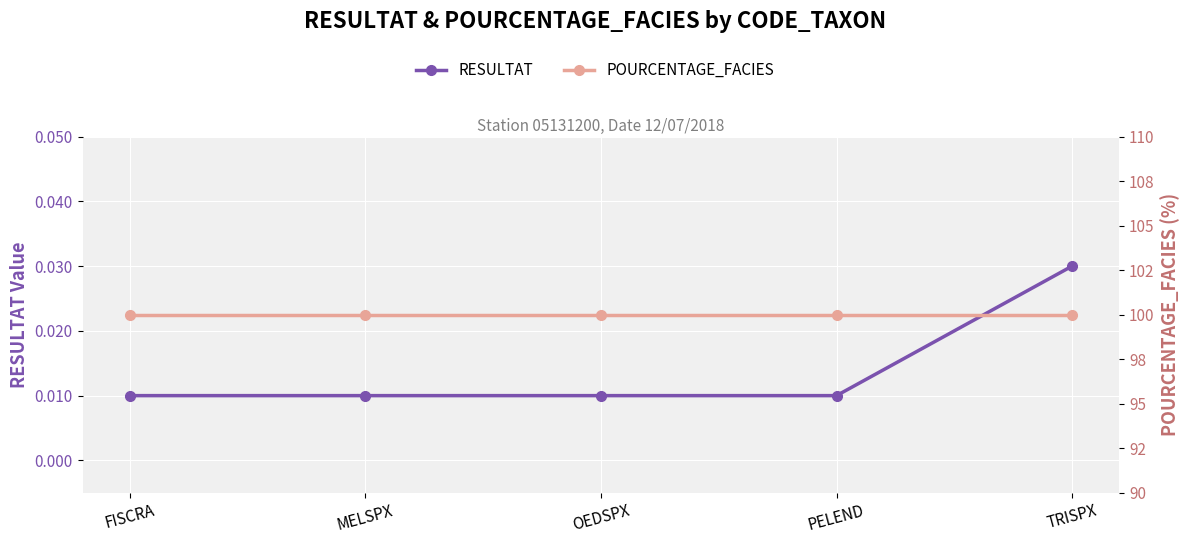

What is the difference between the highest and lowest values at MELSPX?

100.0